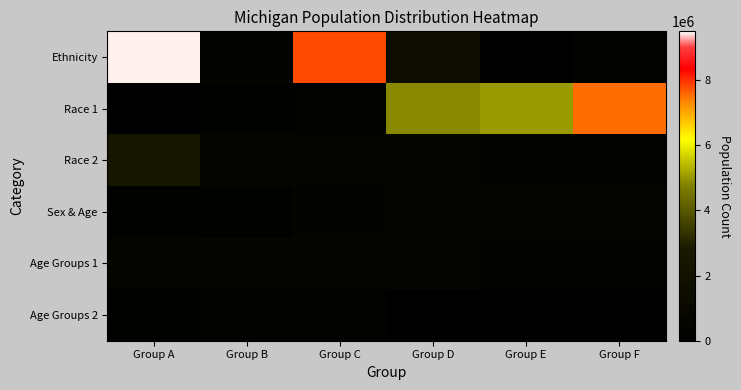

Between Group C and Group F, which series saw the biggest shift?

Ethnicity